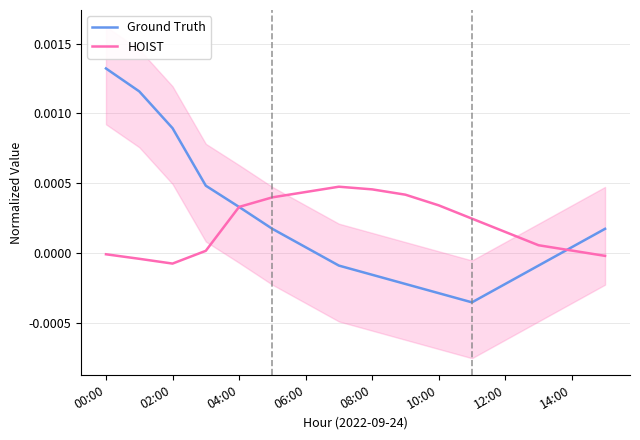

Between 10:00 and 06:00, which is larger?

06:00